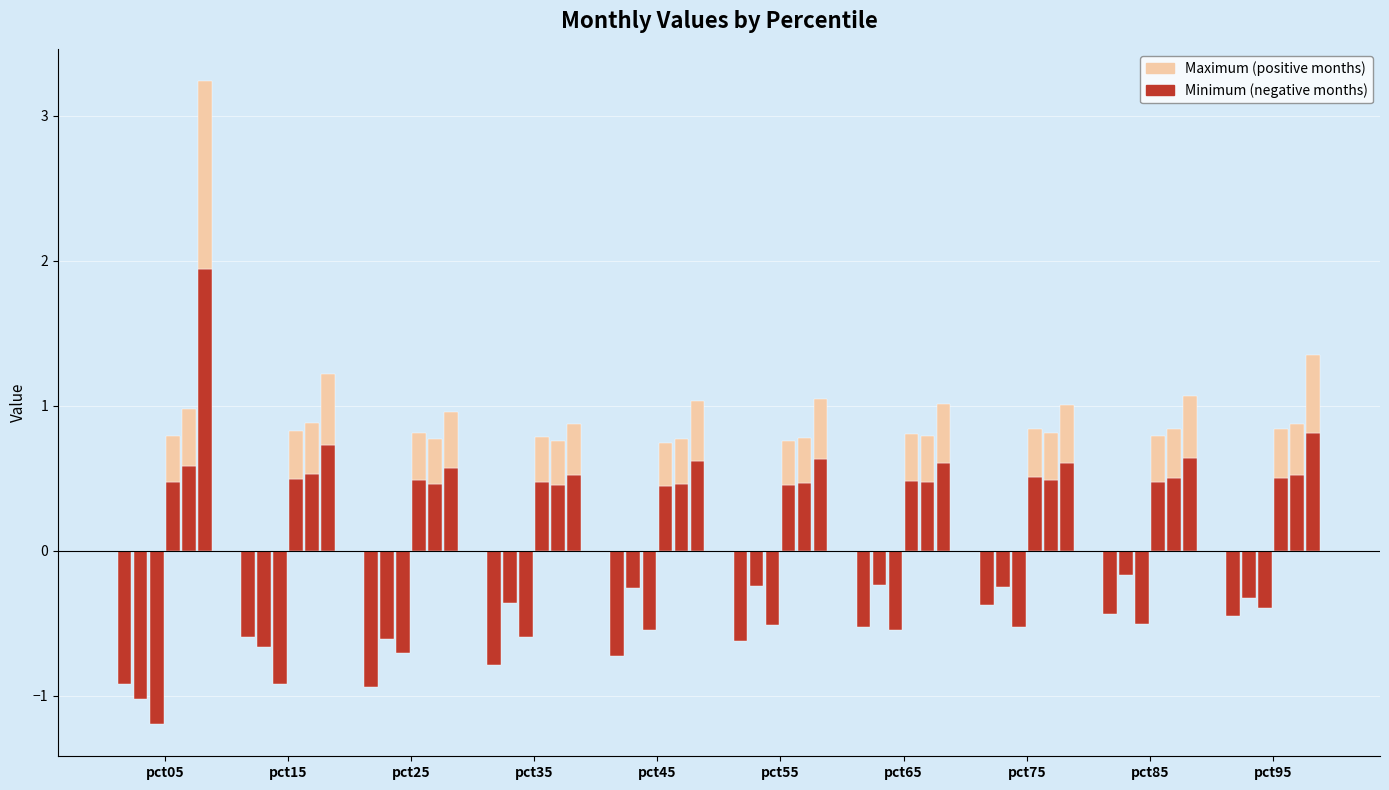

Is it true that May equals 0.8 at pct55?

False